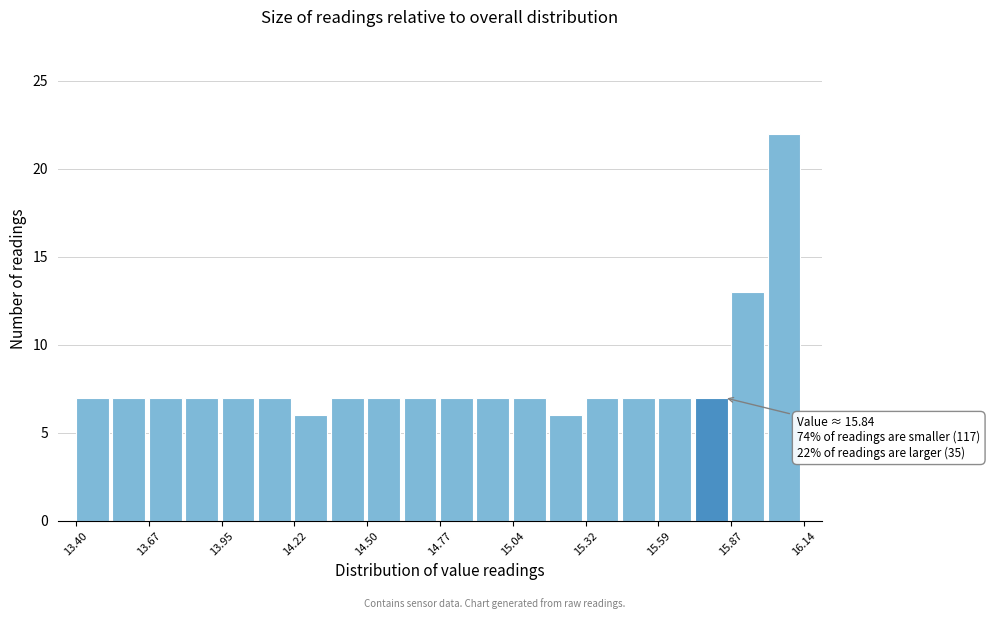

Read against the x-axis, roughly where is the centre of the tallest bar?

16.05